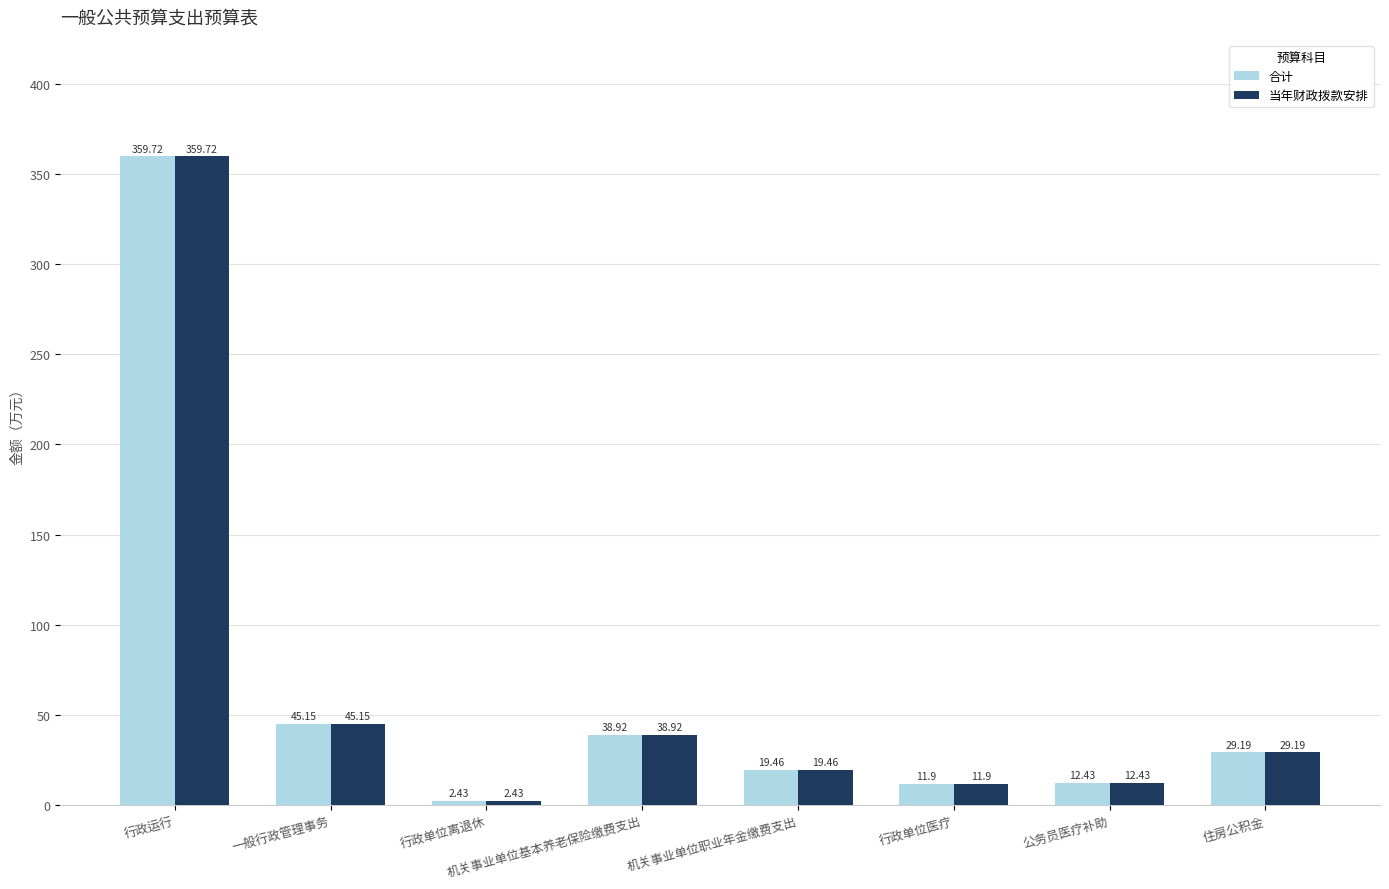

At which label is 合计 closest to 181?

一般行政管理事务